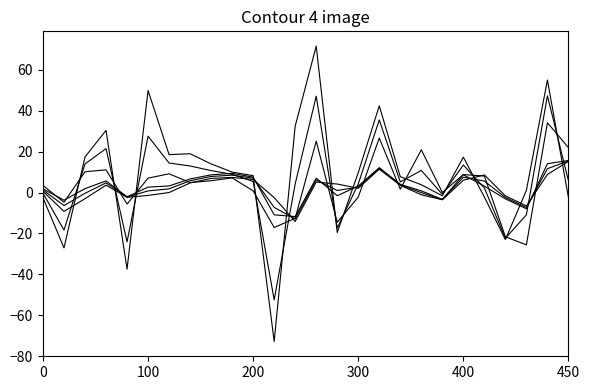

Is this an area chart (filled region under the line)?

No